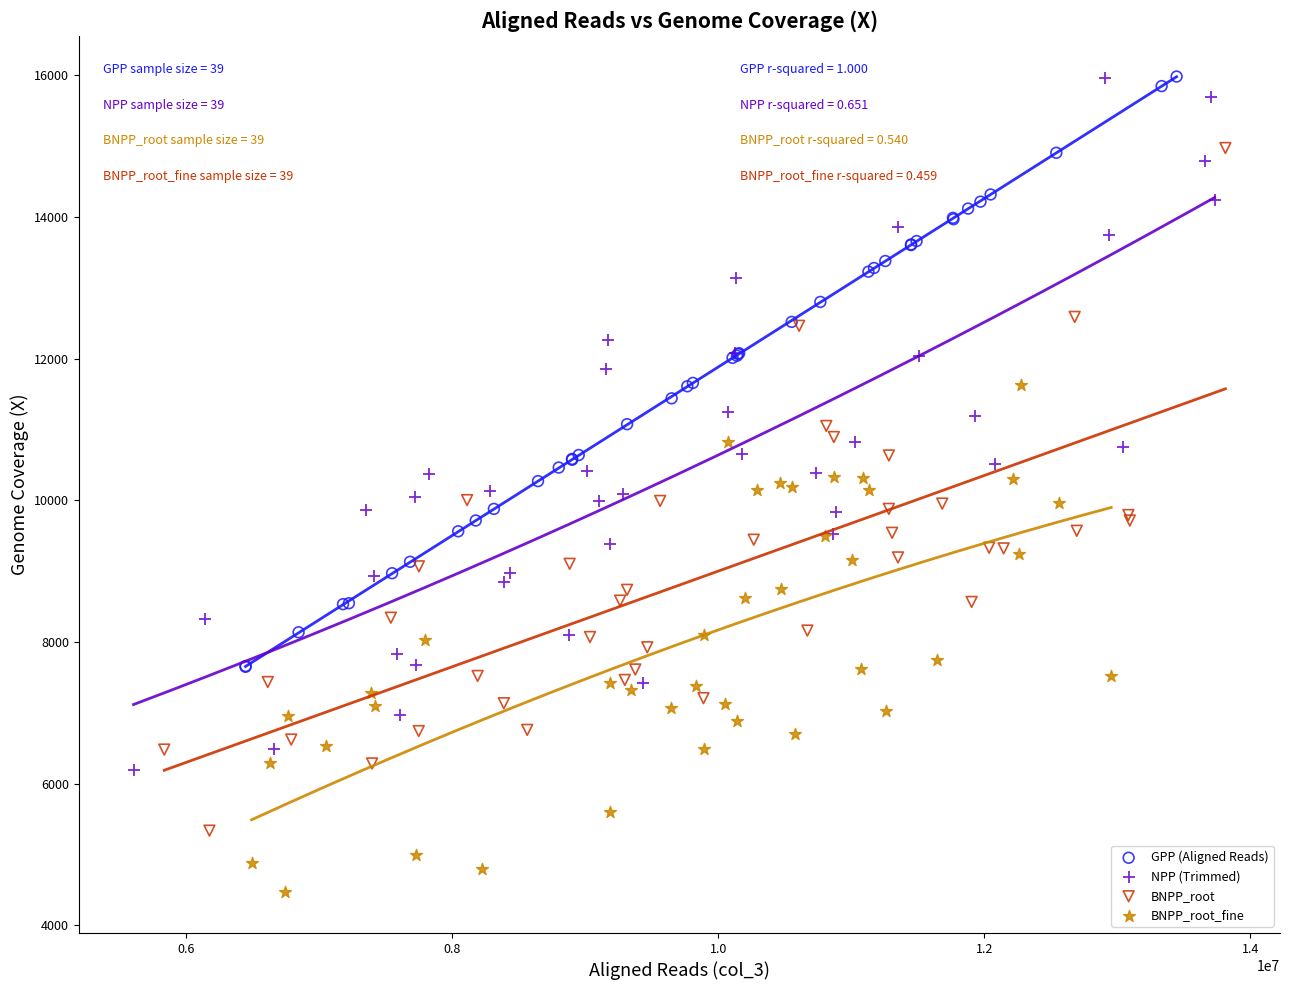

Which series reaches the minimum Y coordinate?

BNPP_root_fine